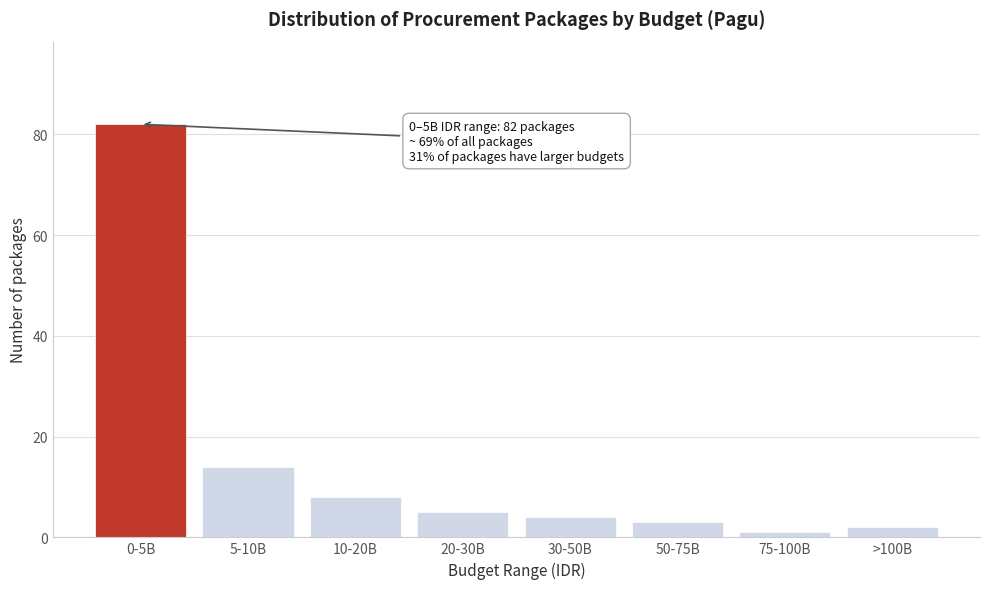

Reading left to right, extract all data points from this chart.

0-5B=82	5-10B=14	10-20B=8	20-30B=5	30-50B=4	50-75B=3	75-100B=1	>100B=2